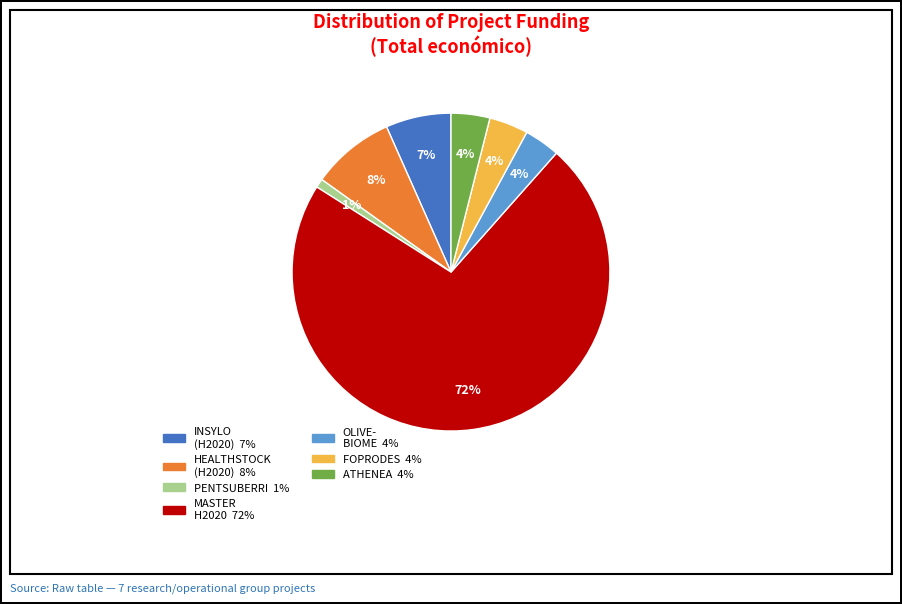

To the nearest percent, what is the average slice percentage?

14%